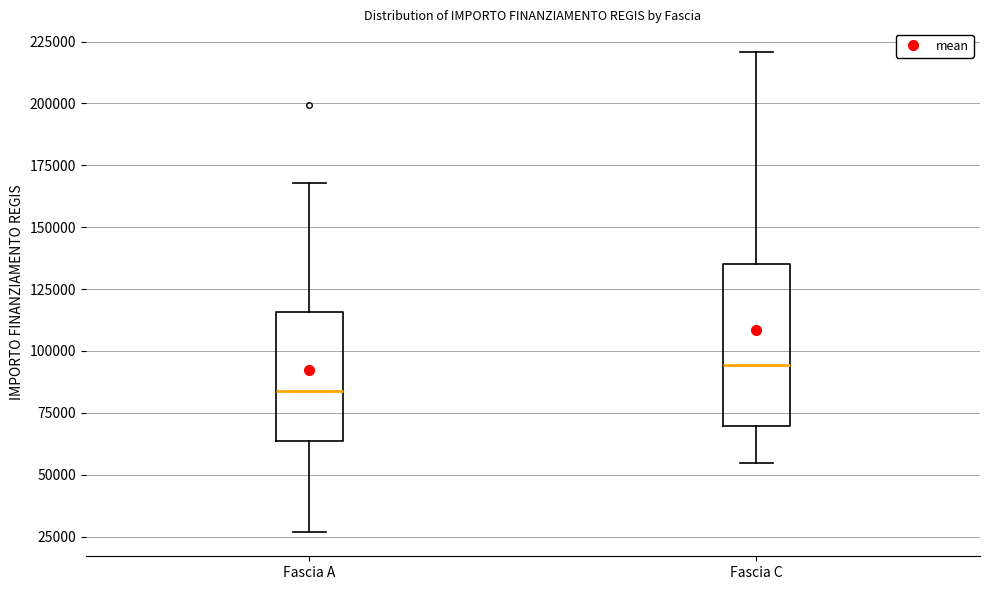

Where is the upper edge of the box for Fascia A on the y-axis? The values are not printed on the chart, so give them approximately, as read against the axis.

115000